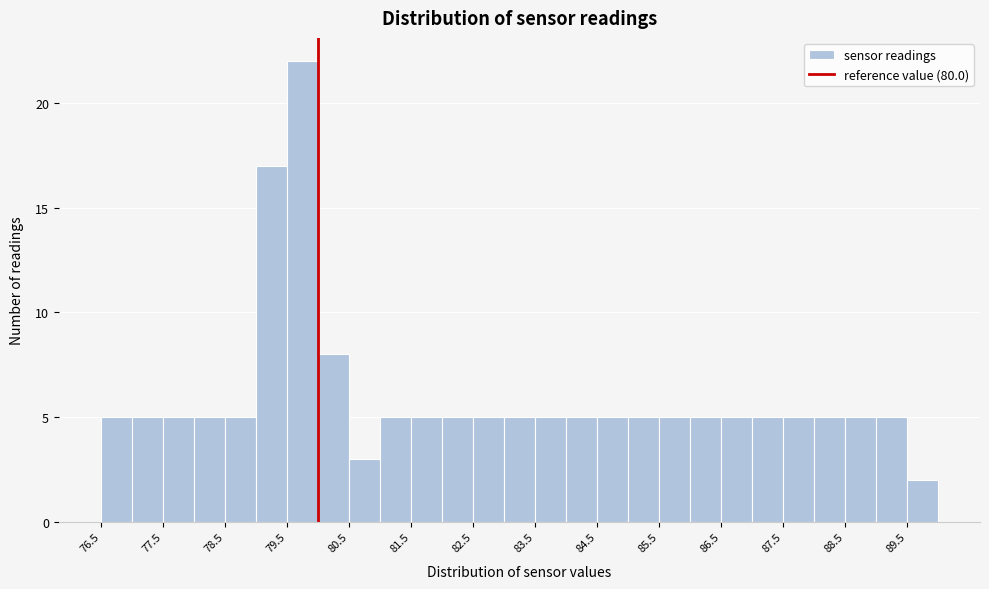

What is the height of the bar covering 86.5 to 87.0 on the x-axis? The values are not printed on the chart, so give them approximately, as read against the axis.

5